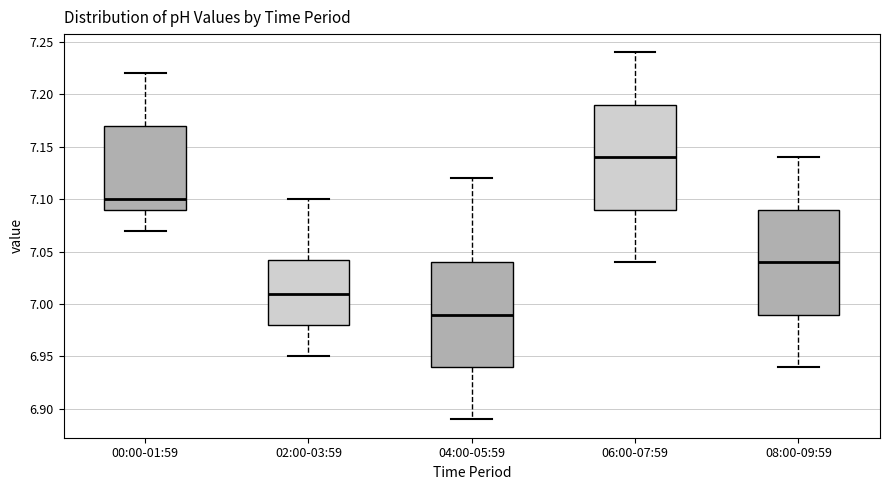

Reading left to right, transcribe this box plot: for each box, give where its median line is, the range the box spans, and where its two whiskers end, as read against the y-axis. The values are not printed on the chart, so give them approximately, as read against the axis.

00:00-01:59: median 7.100, box 7.090 to 7.170, whiskers 7.070 to 7.220
02:00-03:59: median 7.010, box 6.980 to 7.045, whiskers 6.950 to 7.100
04:00-05:59: median 6.990, box 6.940 to 7.040, whiskers 6.890 to 7.120
06:00-07:59: median 7.140, box 7.090 to 7.190, whiskers 7.040 to 7.240
08:00-09:59: median 7.040, box 6.990 to 7.090, whiskers 6.940 to 7.140